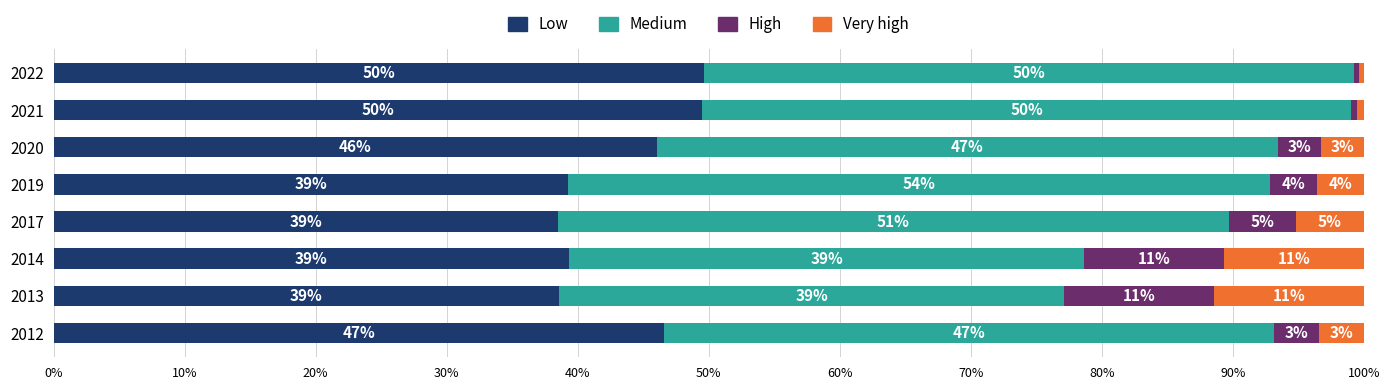

Which series has the largest total across all categories?

Medium